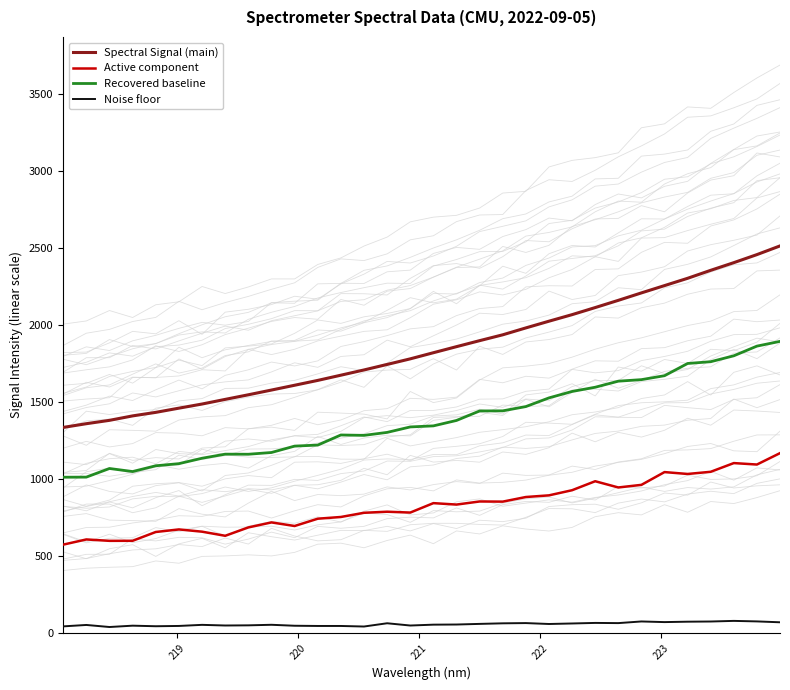

True or false: Noise floor and Recovered baseline intersect in this chart.

False